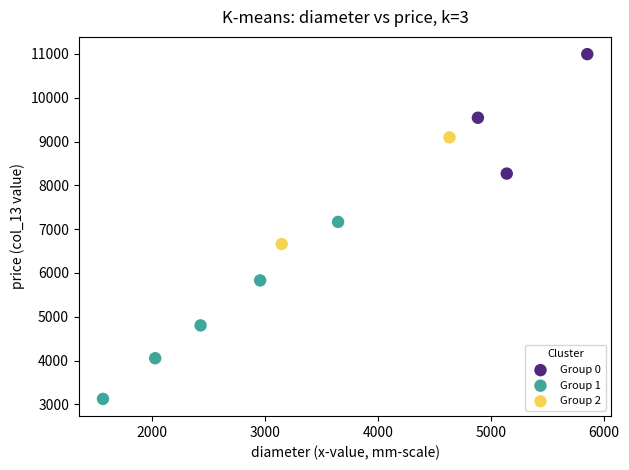

What are all the series names shown in the legend?

Group 0, Group 1, Group 2